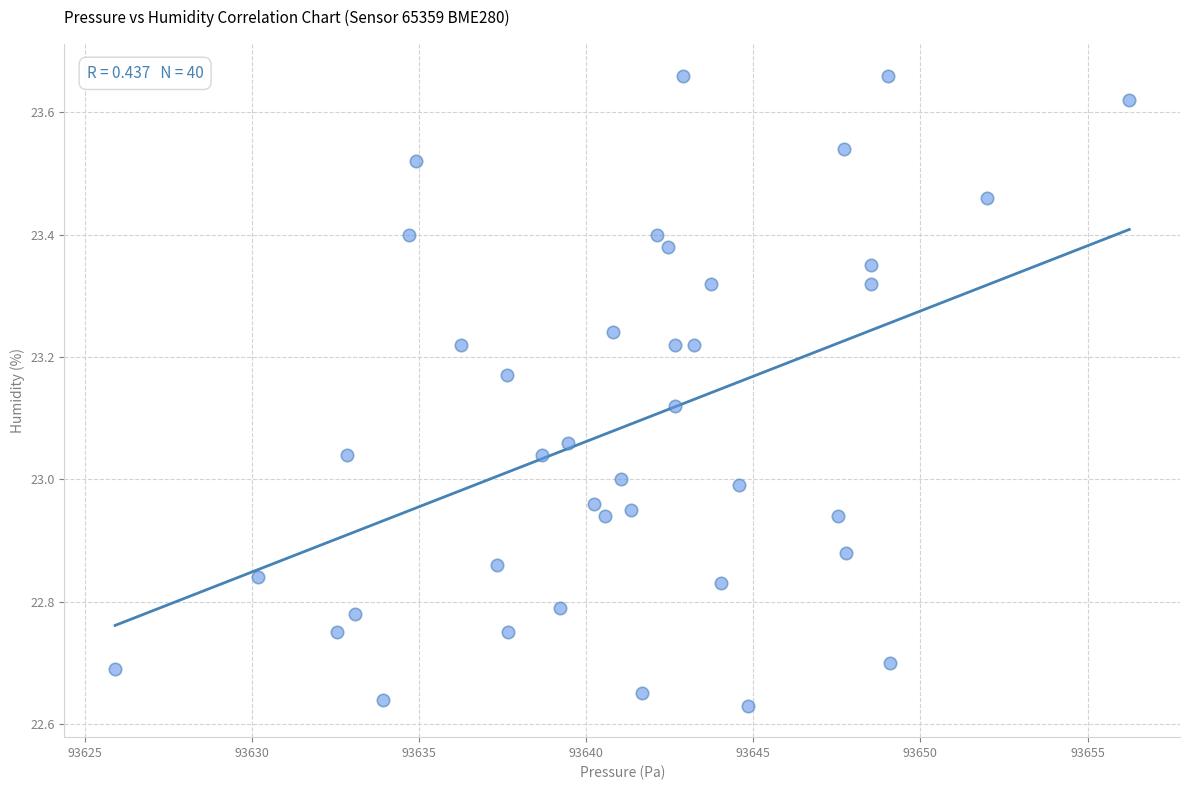

What is the range of X values (max minus min)?

30.3